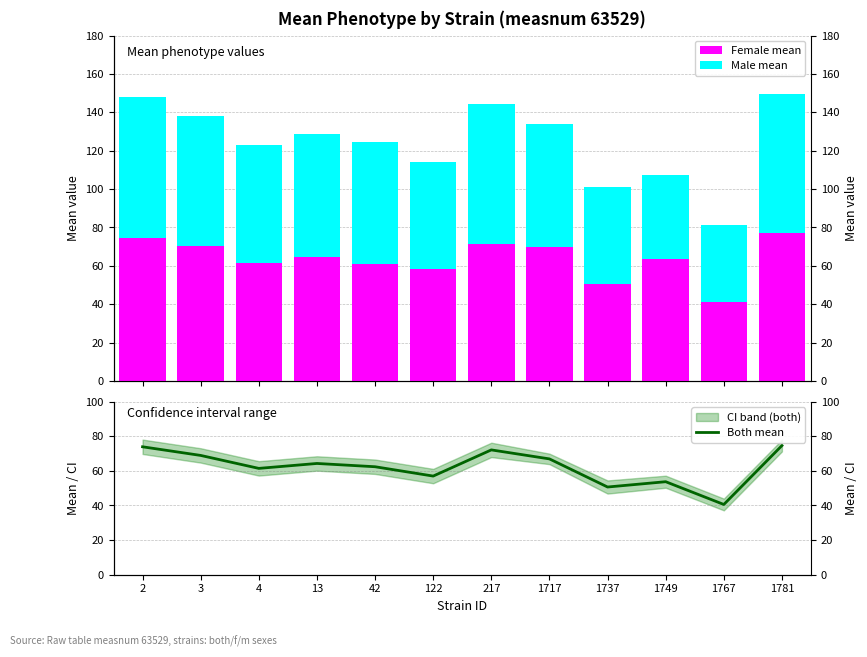

Is the value of Male mean at 122 greater than the value of Both mean at 1749?

Yes